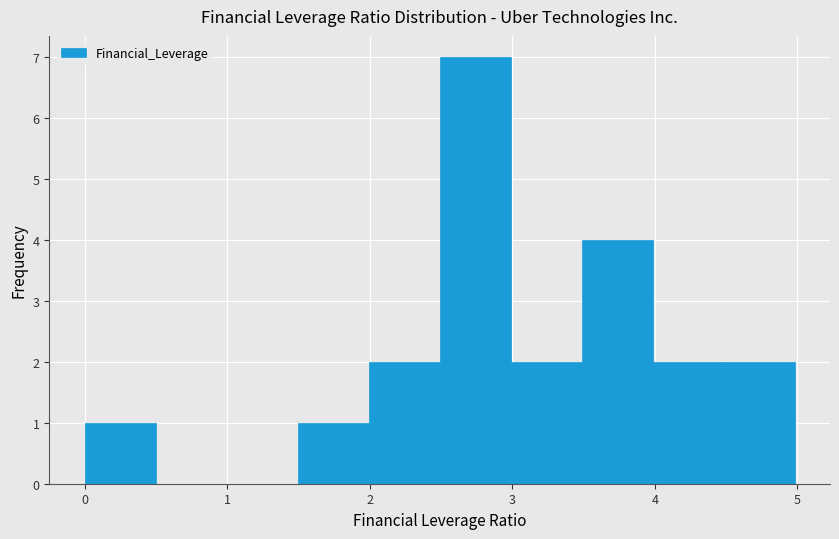

How tall is the bar that spans 2.0 to 2.5 on the x-axis? Neither the bar edges nor the heights are printed on the chart, so give them approximately, as read against the axes.

2